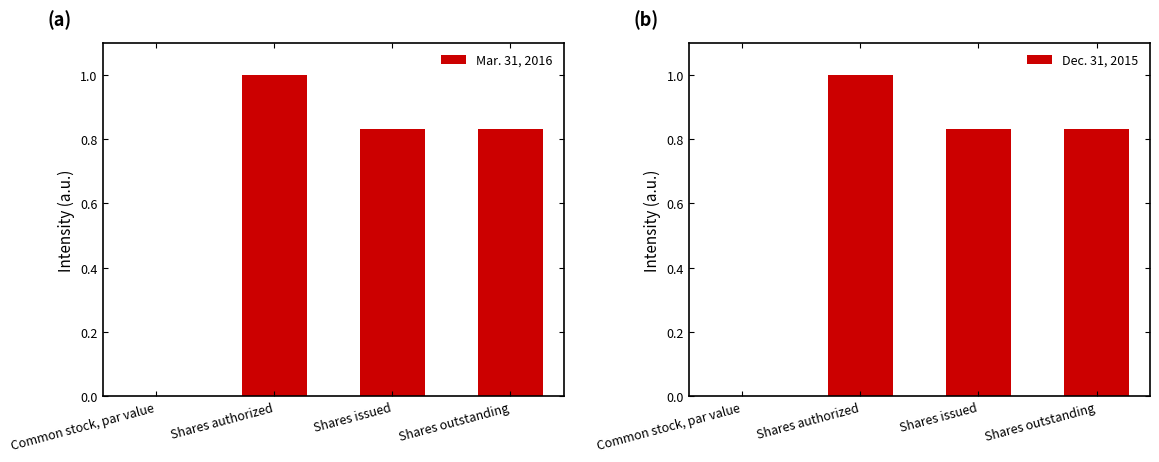

How many data points does each series have?

4